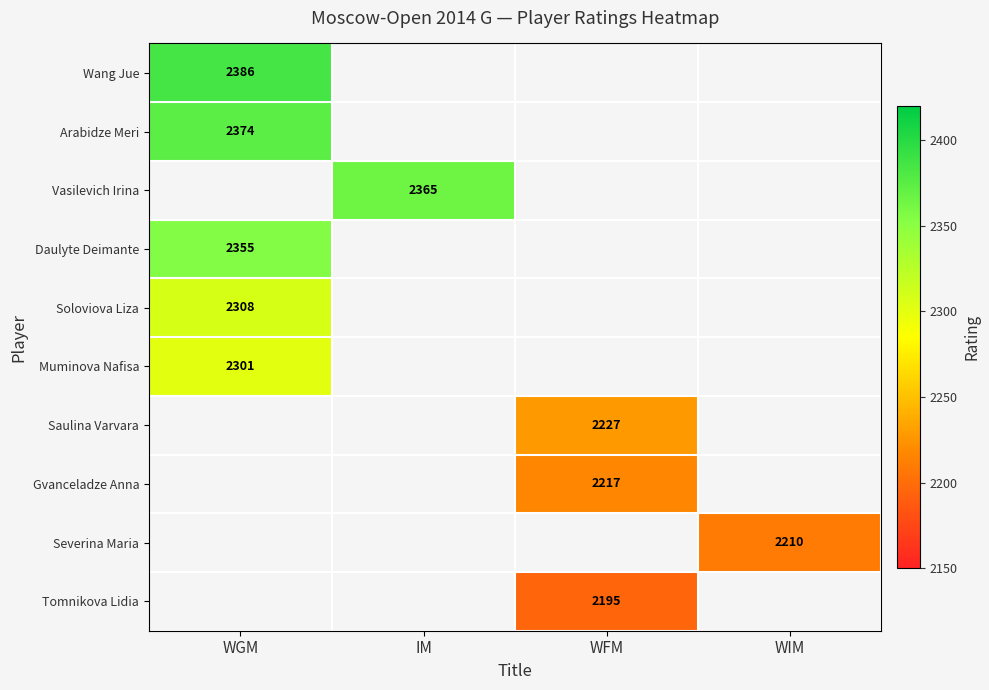

The value of Gvanceladze Anna at WFM is 2217. True or false?

True